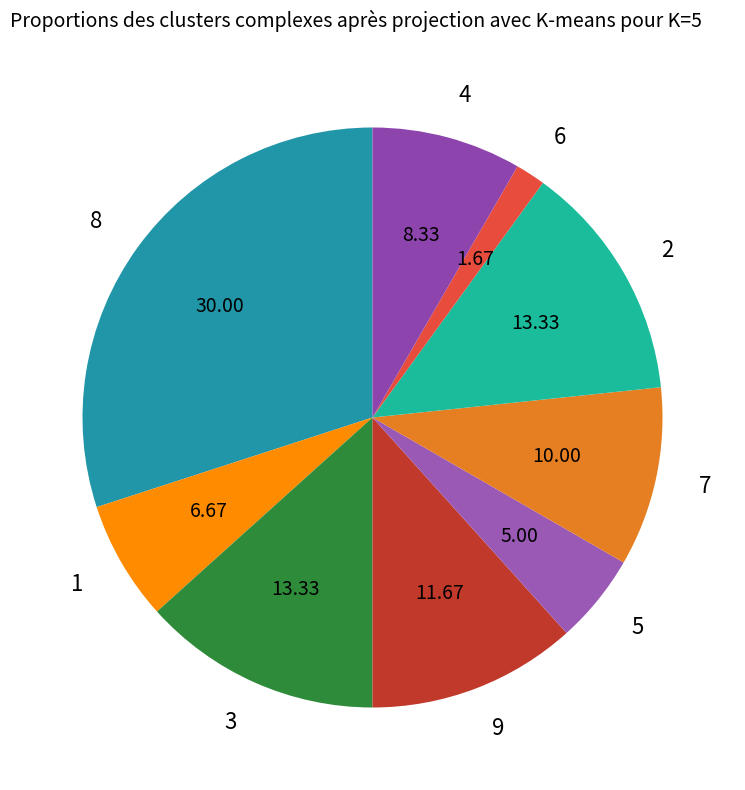

Does 8 represent more than half of the total?

No